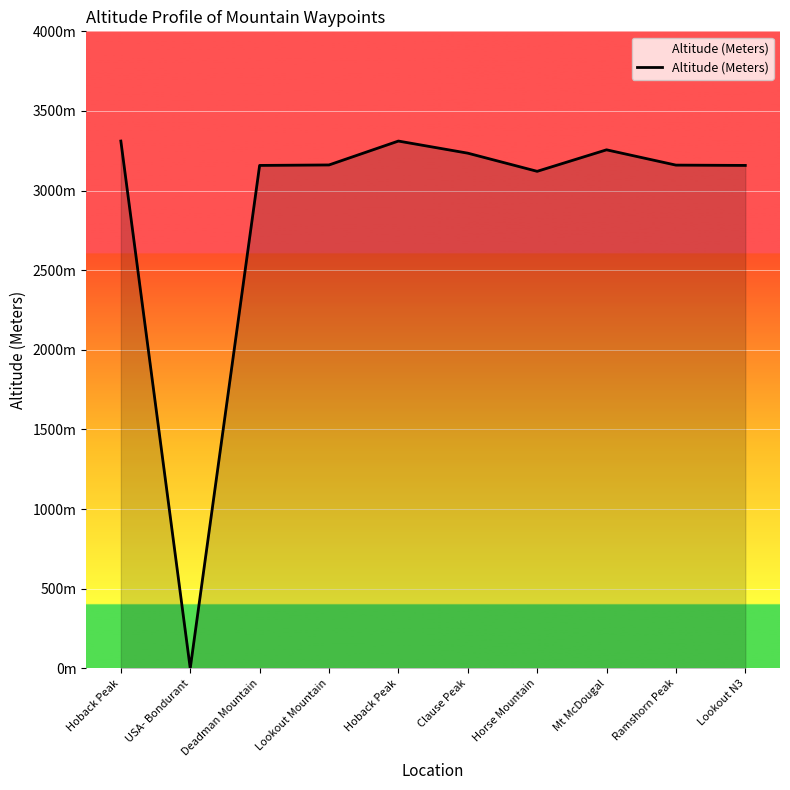

What is the change in value from Hoback Peak to Horse Mountain?

-190